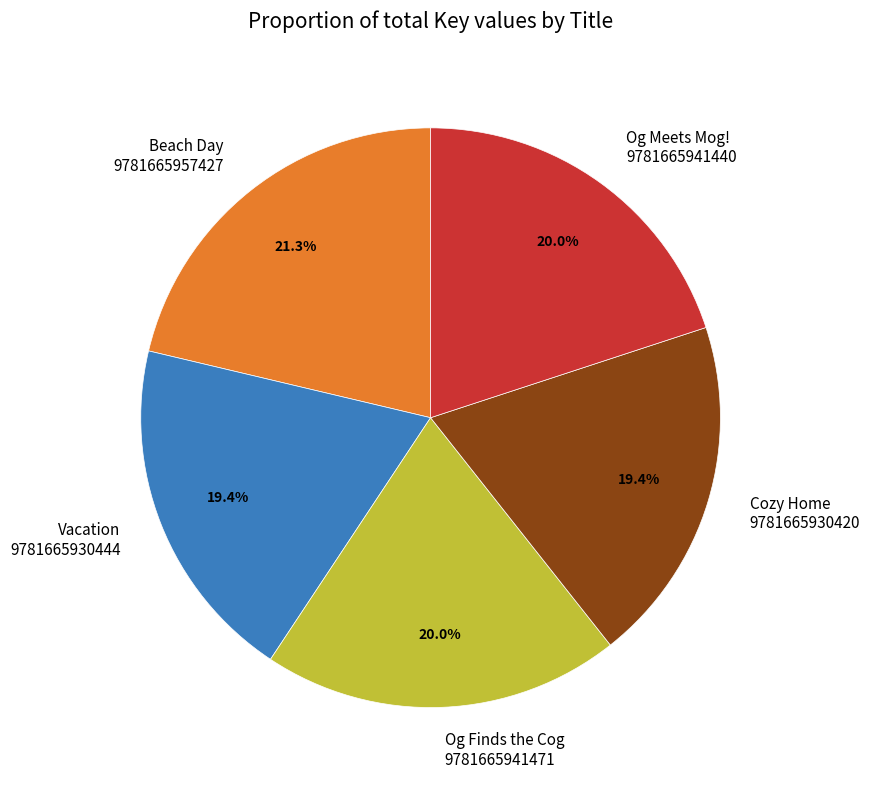

How many slices are in this pie chart?

5